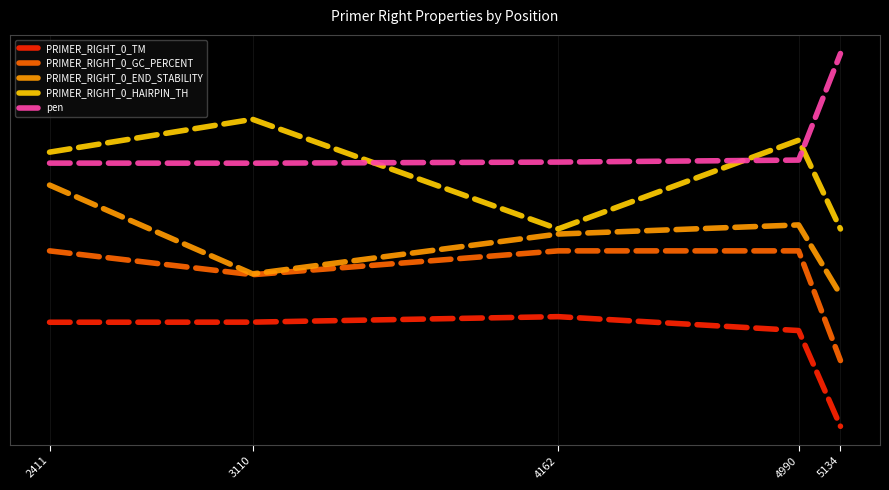

Is this an area chart (filled region under the line)?

No